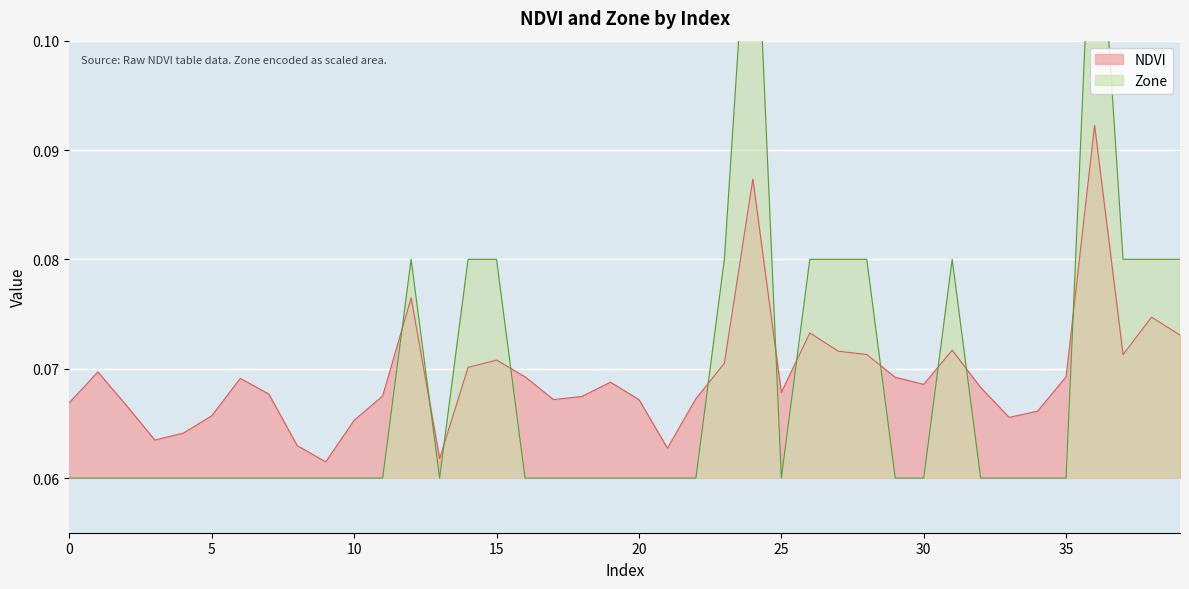

Which series ends up on top after the final intersection of NDVI and Zone?

Zone